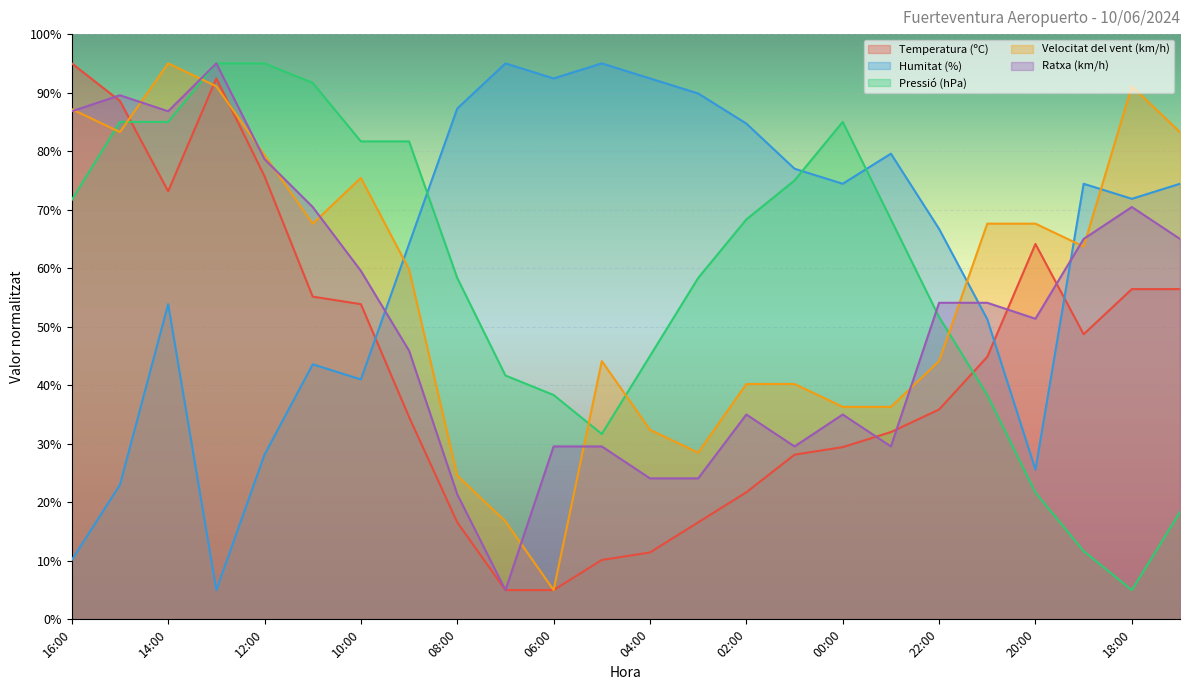

What is the greatest value displayed?

95.0